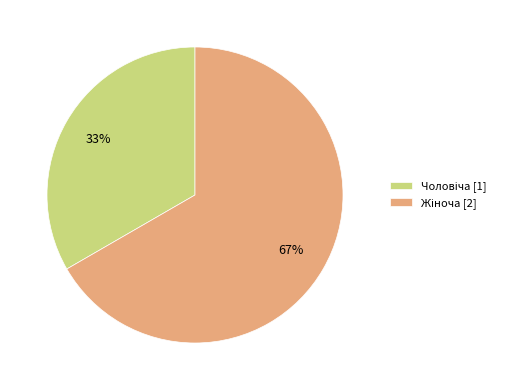

Is there a majority slice in this chart?

Yes